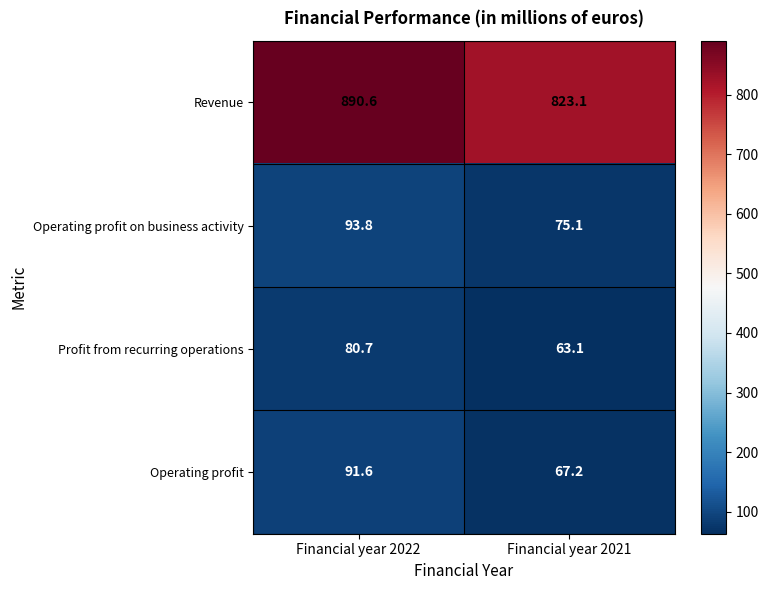

How many values in the Profit from recurring operations series are below 80?

1